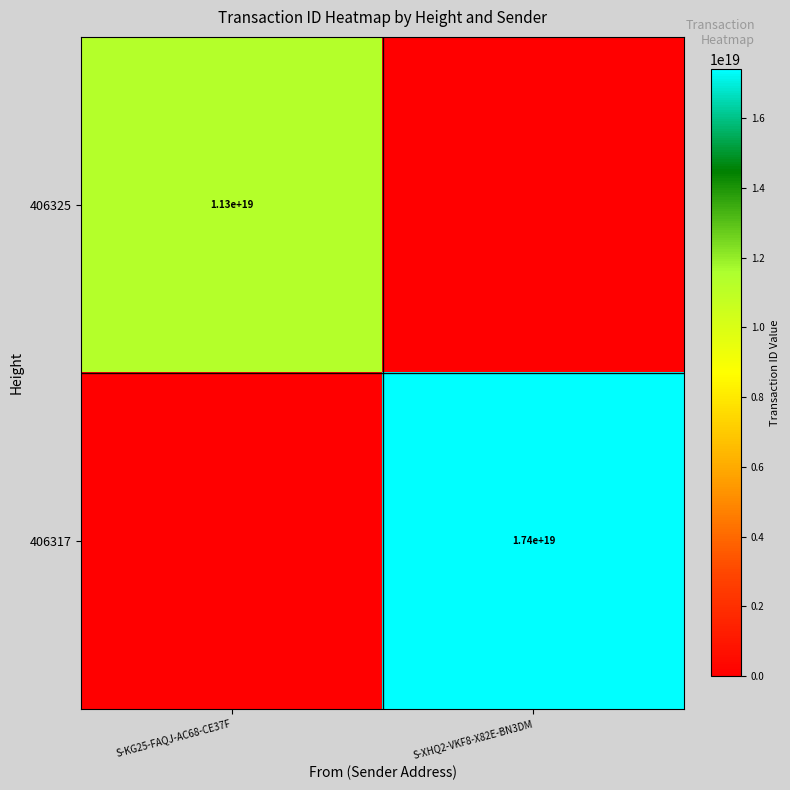

Is it true that 406325 equals 7666077726543570944 at S-KG25-FAQJ-AC68-CE37F?

False